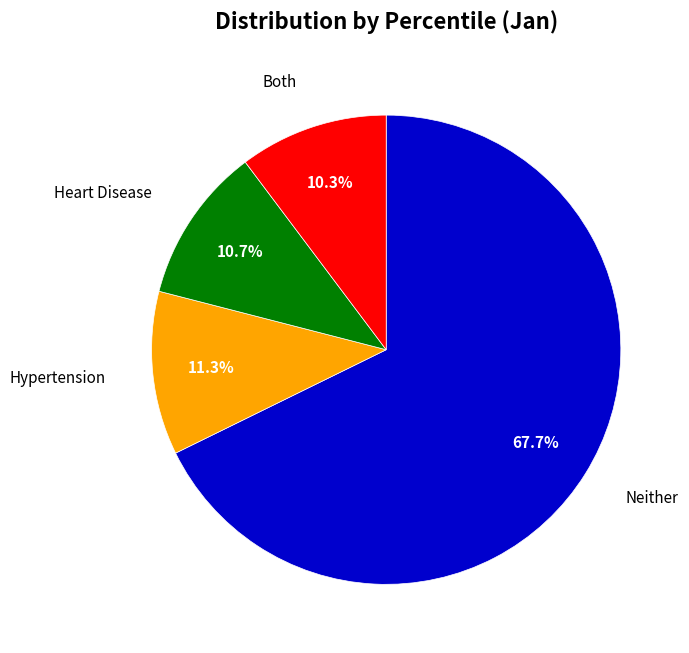

Is there any slice that represents more than half of the pie?

Yes